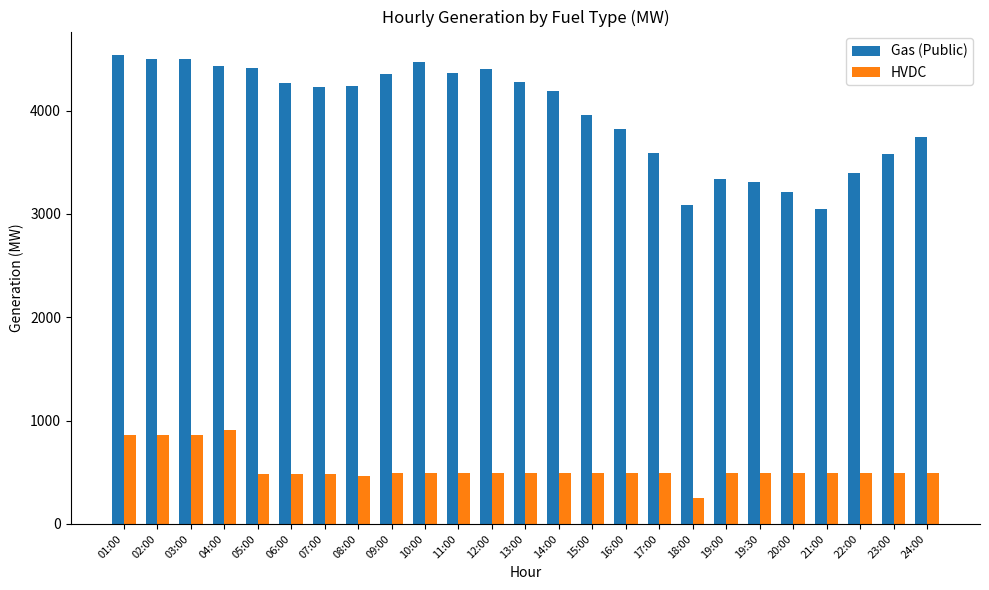

What is the greatest value displayed?

4538